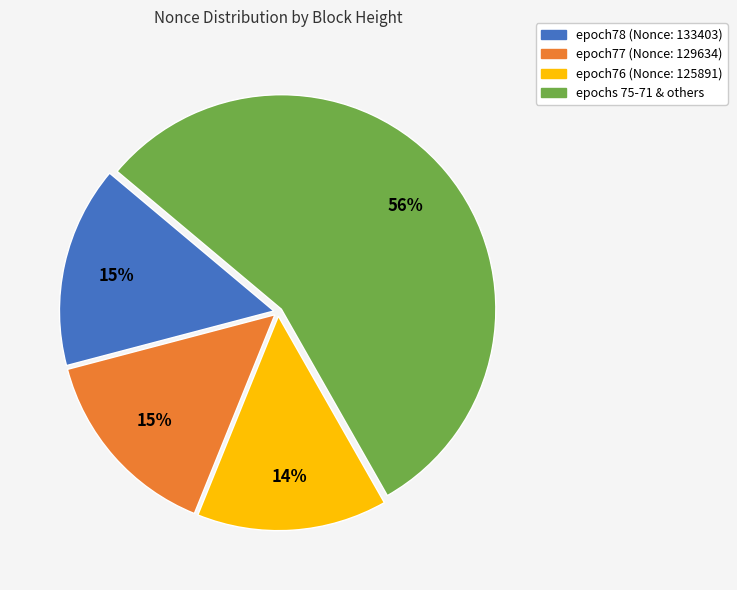

To the nearest percent, what is the average slice percentage?

25%